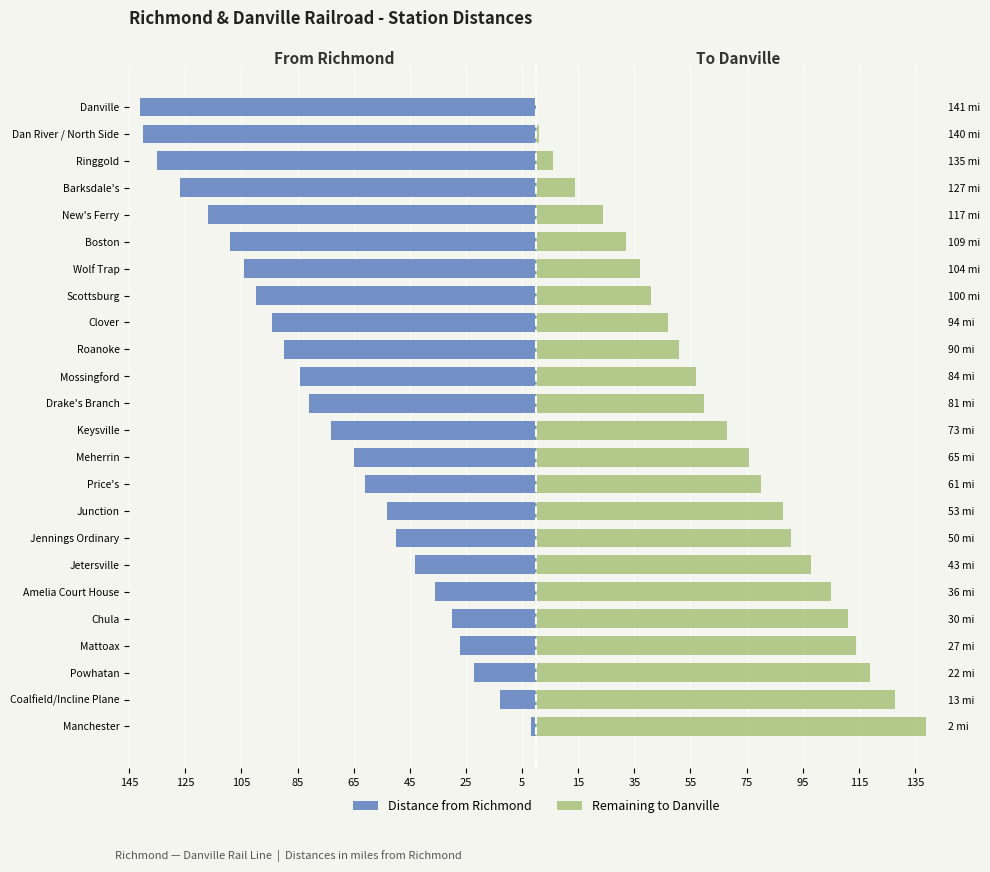

What is the value of the Remaining to Danville bar at the 16th from the left?

88